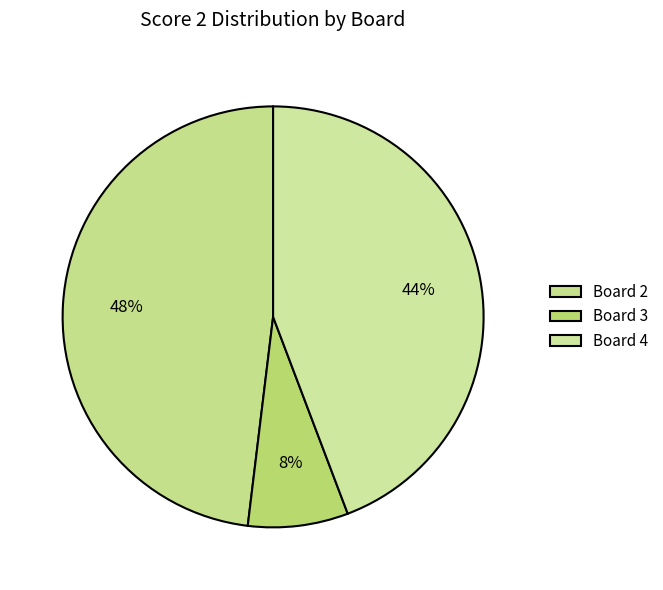

How many segments does this pie chart have?

3